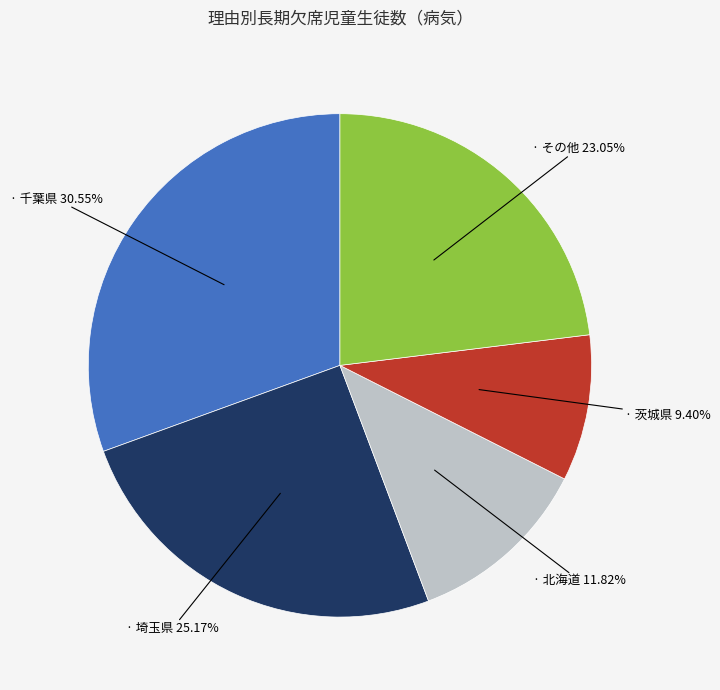

Does any single category account for the majority?

No